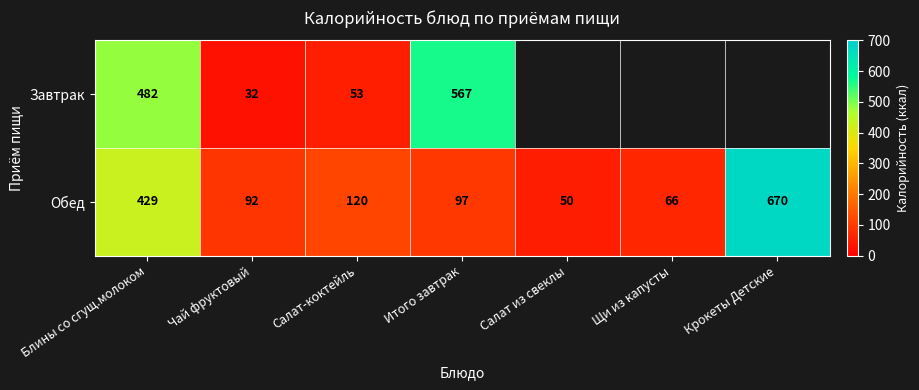

Rank the series at Итого завтрак from lowest to highest value.

Обед, Завтрак